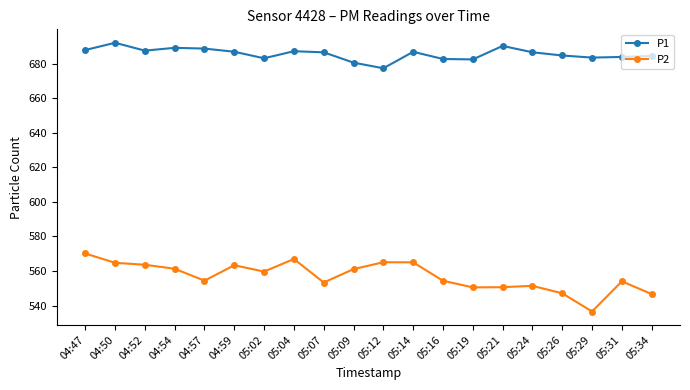

At how many categories does at least one series exceed 640?

20